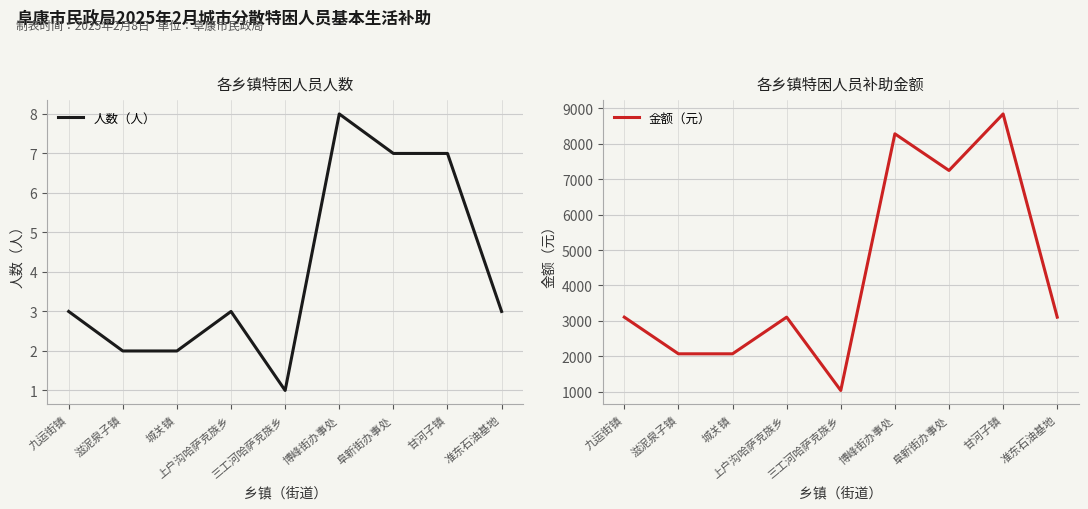

Does the chart display data point markers on the line(s)?

No